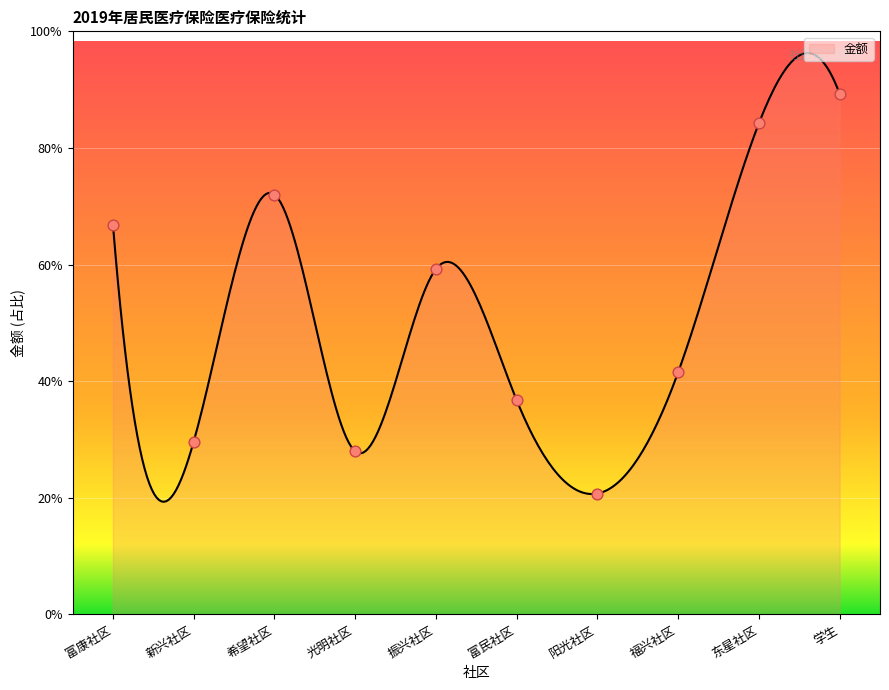

What is the ratio of the value at 福兴社区 to the value at 阳光社区?

2.0